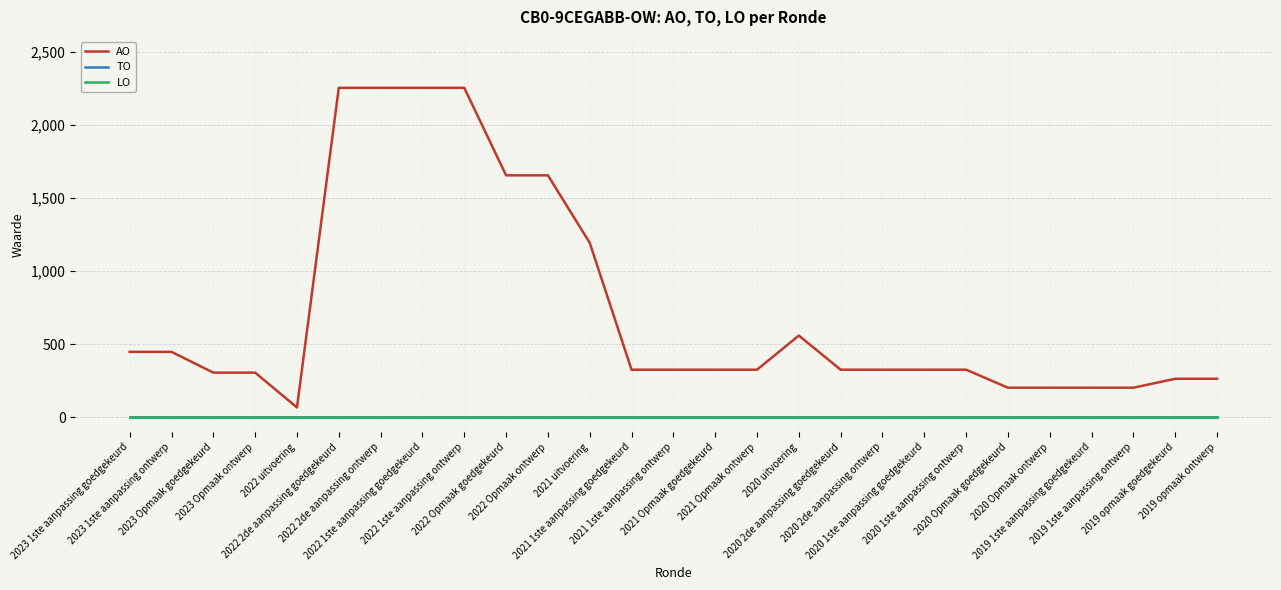

Reading right to left, what are all the values shown in this chart?

AO: 2019 opmaak ontwerp=264	2019 opmaak goedgekeurd=264	2019 1ste aanpassing ontwerp=203	2019 1ste aanpassing goedgekeurd=203	2020 Opmaak ontwerp=203	2020 Opmaak goedgekeurd=203	2020 1ste aanpassing ontwerp=326	2020 1ste aanpassing goedgekeurd=326	2020 2de aanpassing ontwerp=326	2020 2de aanpassing goedgekeurd=326	2020 uitvoering=559	2021 Opmaak ontwerp=326	2021 Opmaak goedgekeurd=326	2021 1ste aanpassing ontwerp=326	2021 1ste aanpassing goedgekeurd=326	2021 uitvoering=1193	2022 Opmaak ontwerp=1654	2022 Opmaak goedgekeurd=1654	2022 1ste aanpassing ontwerp=2252	2022 1ste aanpassing goedgekeurd=2252	2022 2de aanpassing ontwerp=2252	2022 2de aanpassing goedgekeurd=2252	2022 uitvoering=68	2023 Opmaak ontwerp=306	2023 Opmaak goedgekeurd=306	2023 1ste aanpassing ontwerp=448	2023 1ste aanpassing goedgekeurd=448
TO: 2019 opmaak ontwerp=0	2019 opmaak goedgekeurd=0	2019 1ste aanpassing ontwerp=0	2019 1ste aanpassing goedgekeurd=0	2020 Opmaak ontwerp=0	2020 Opmaak goedgekeurd=0	2020 1ste aanpassing ontwerp=0	2020 1ste aanpassing goedgekeurd=0	2020 2de aanpassing ontwerp=0	2020 2de aanpassing goedgekeurd=0	2020 uitvoering=0	2021 Opmaak ontwerp=0	2021 Opmaak goedgekeurd=0	2021 1ste aanpassing ontwerp=0	2021 1ste aanpassing goedgekeurd=0	2021 uitvoering=0	2022 Opmaak ontwerp=0	2022 Opmaak goedgekeurd=0	2022 1ste aanpassing ontwerp=0	2022 1ste aanpassing goedgekeurd=0	2022 2de aanpassing ontwerp=0	2022 2de aanpassing goedgekeurd=0	2022 uitvoering=0	2023 Opmaak ontwerp=0	2023 Opmaak goedgekeurd=0	2023 1ste aanpassing ontwerp=0	2023 1ste aanpassing goedgekeurd=0
LO: 2019 opmaak ontwerp=0	2019 opmaak goedgekeurd=0	2019 1ste aanpassing ontwerp=0	2019 1ste aanpassing goedgekeurd=0	2020 Opmaak ontwerp=0	2020 Opmaak goedgekeurd=0	2020 1ste aanpassing ontwerp=0	2020 1ste aanpassing goedgekeurd=0	2020 2de aanpassing ontwerp=0	2020 2de aanpassing goedgekeurd=0	2020 uitvoering=0	2021 Opmaak ontwerp=0	2021 Opmaak goedgekeurd=0	2021 1ste aanpassing ontwerp=0	2021 1ste aanpassing goedgekeurd=0	2021 uitvoering=0	2022 Opmaak ontwerp=0	2022 Opmaak goedgekeurd=0	2022 1ste aanpassing ontwerp=0	2022 1ste aanpassing goedgekeurd=0	2022 2de aanpassing ontwerp=0	2022 2de aanpassing goedgekeurd=0	2022 uitvoering=0	2023 Opmaak ontwerp=0	2023 Opmaak goedgekeurd=0	2023 1ste aanpassing ontwerp=0	2023 1ste aanpassing goedgekeurd=0